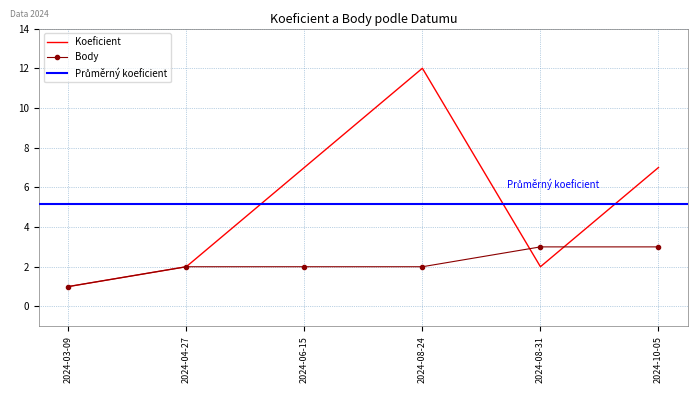

Is it true that Koeficient equals 12 at 2024-08-24?

True